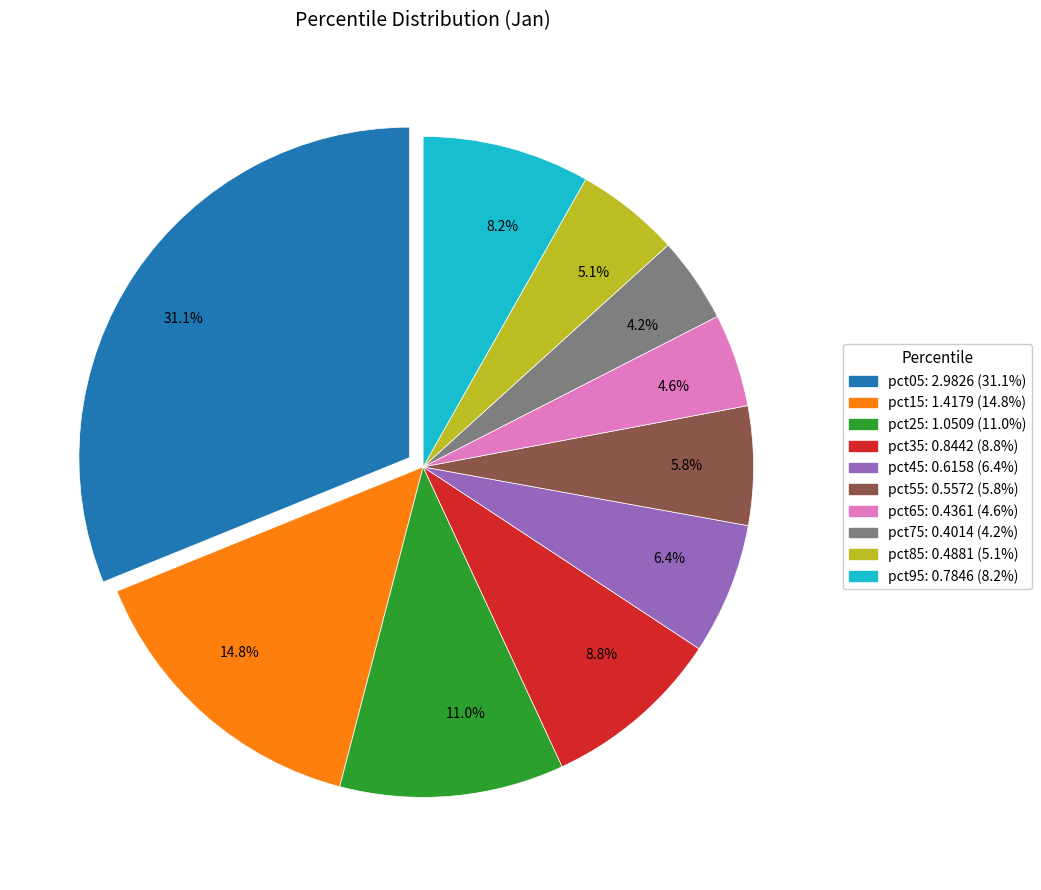

Is there a majority slice in this chart?

No